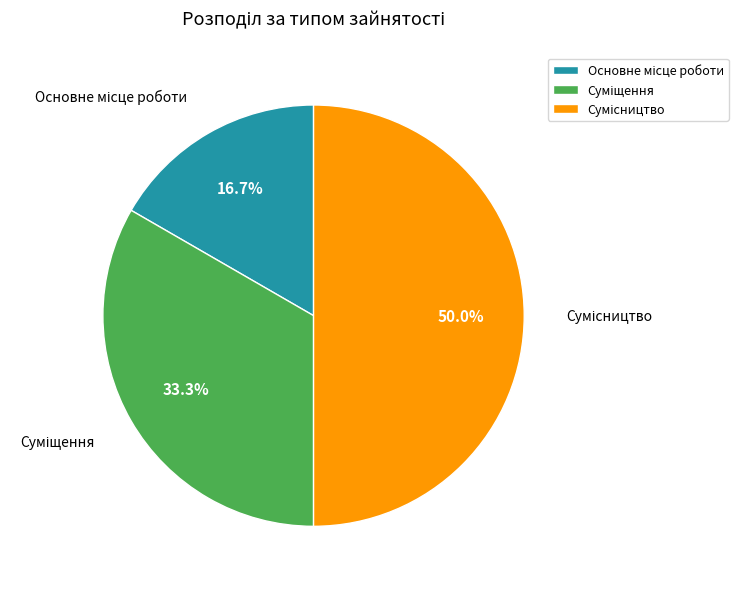

What percentage is NOT represented by Суміщення?

66.7%